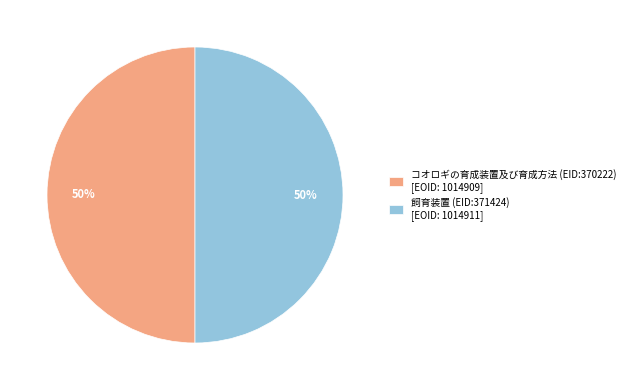

Is the sum of 飼育装置 (EID:371424) and コオロギの育成装置及び育成方法 (EID:370222) greater than half?

Yes